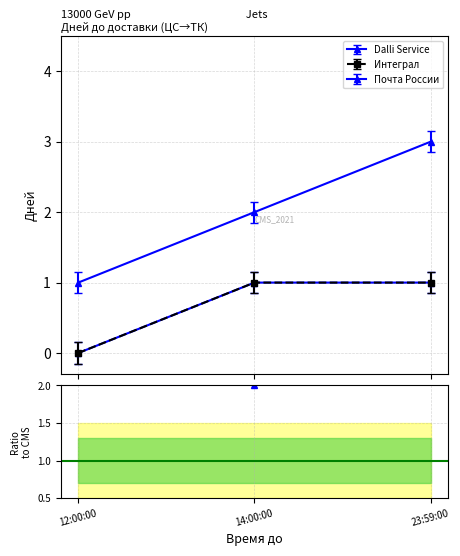

Which has a higher value, 23:59:00 or 14:00:00?

23:59:00